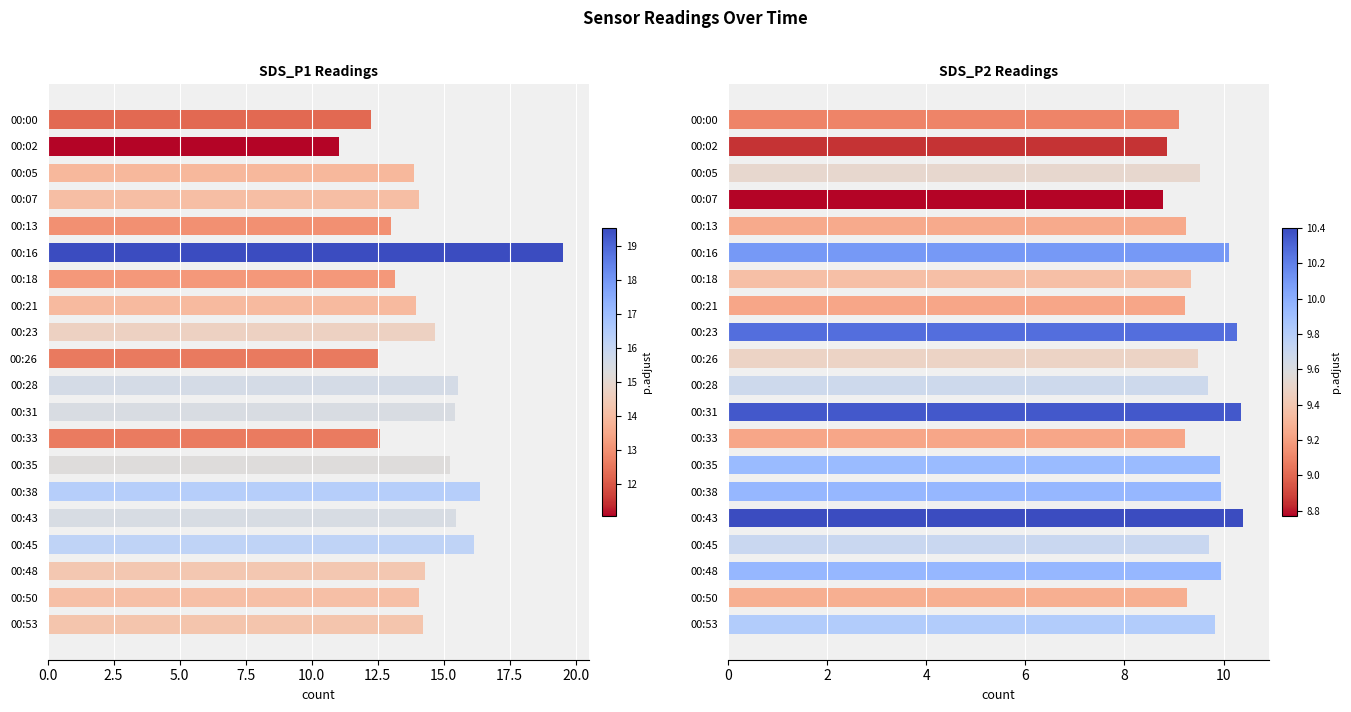

How many values in the SDS_P2 series exceed 9?

18